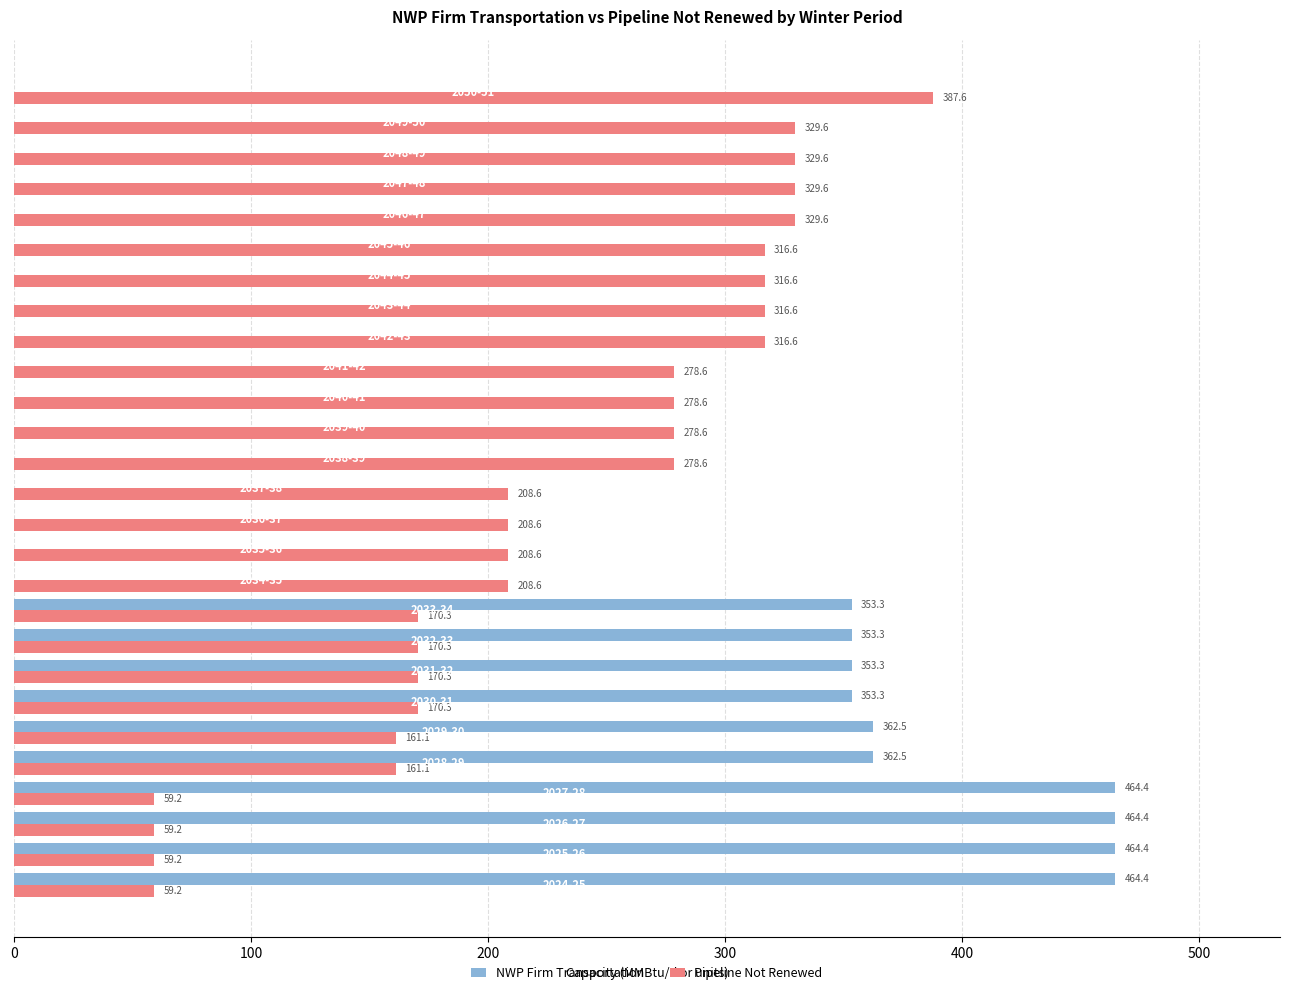

What is the sum of all Pipeline Not Renewed values?

6161.5